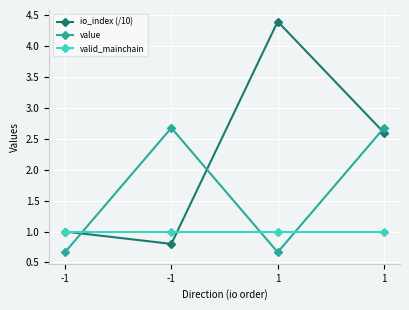

What is the sum of all io_index (/10) values?

8.8